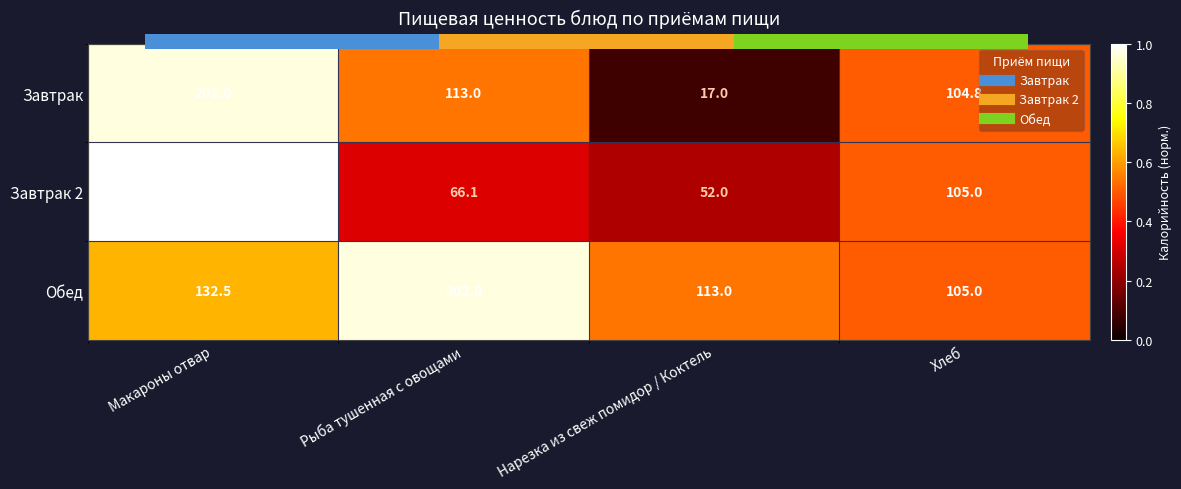

What is the lowest value of the row_1 series?

0.2